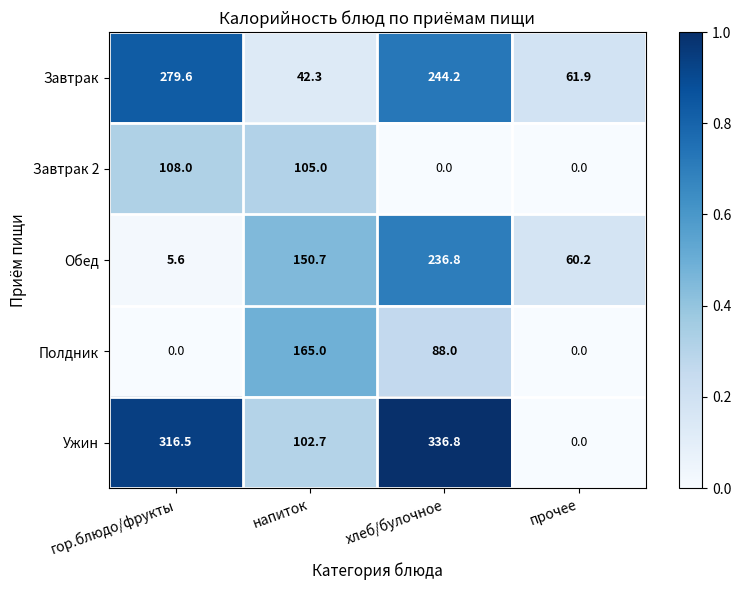

Where is Ужин nearest to the value 168?

напиток